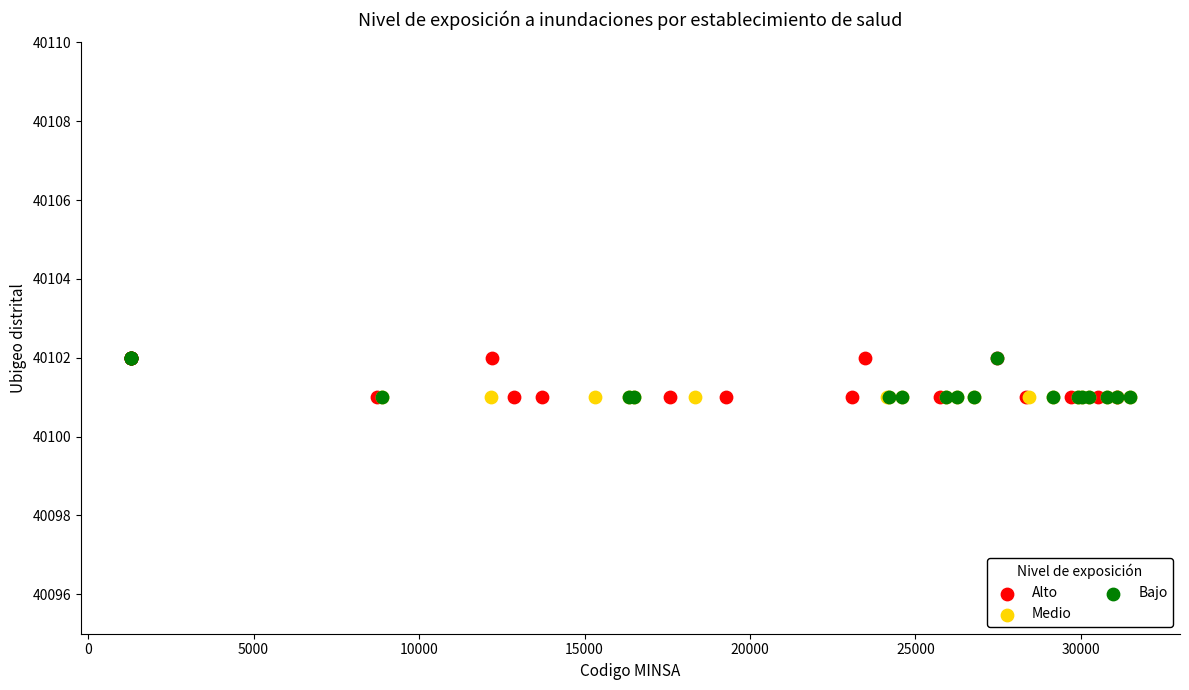

What are all the series names shown in the legend?

Alto, Medio, Bajo